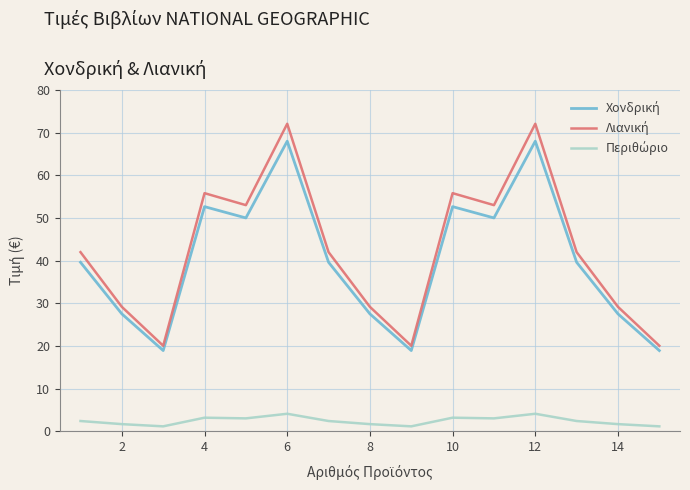

True or false: Περιθώριο and Λιανική cross at least once.

False